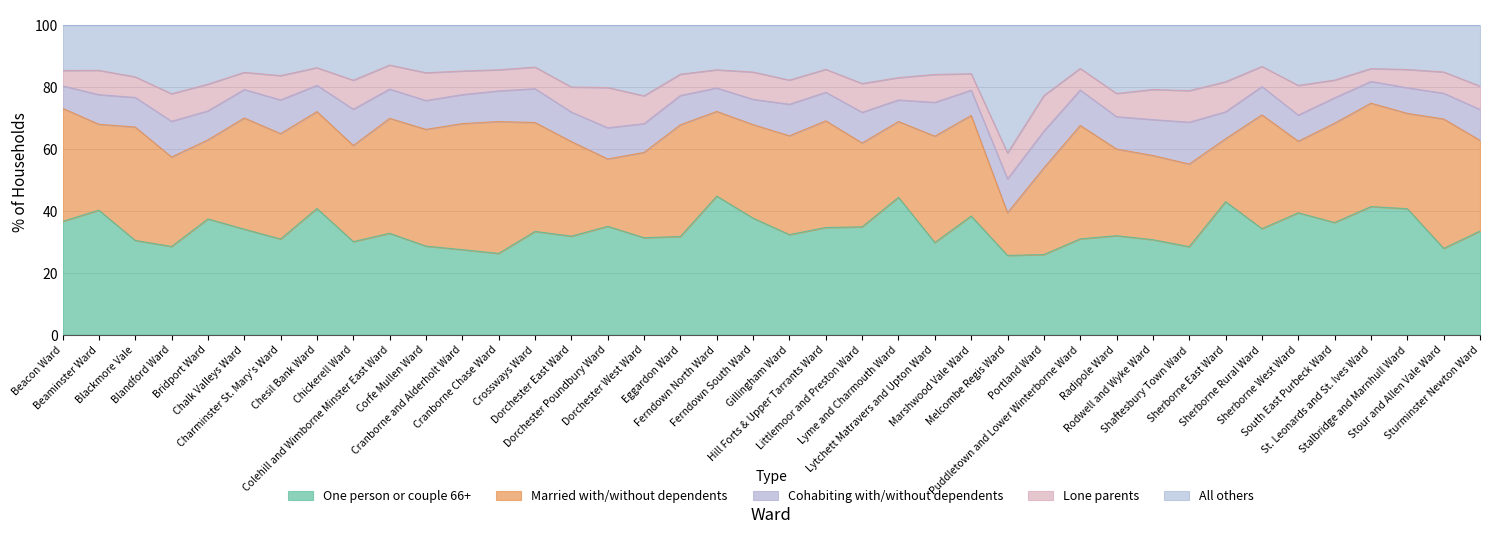

True or false: Married with/without dependents and Cohabiting with/without dependents cross at least once.

False